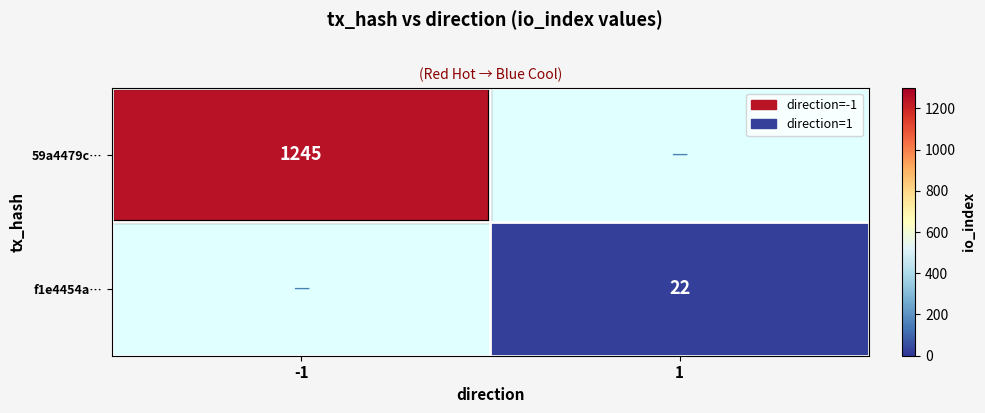

Is it true that f1e4454a… equals 12 at 1?

False